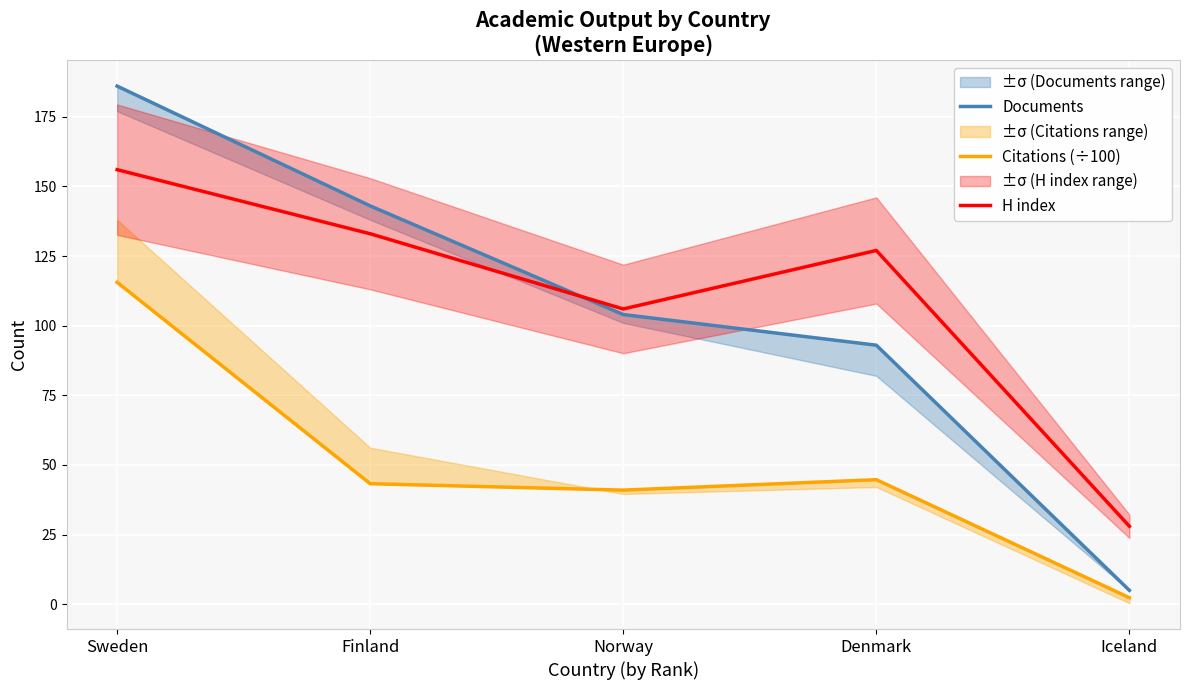

The value of Citations (÷100) at Denmark is 17.5. True or false?

False